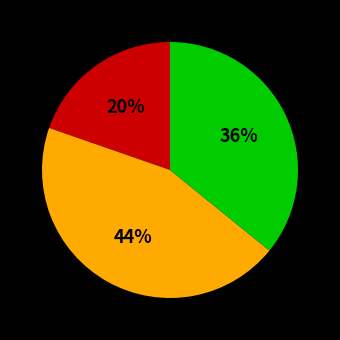

Count the number of slices in the pie.

3